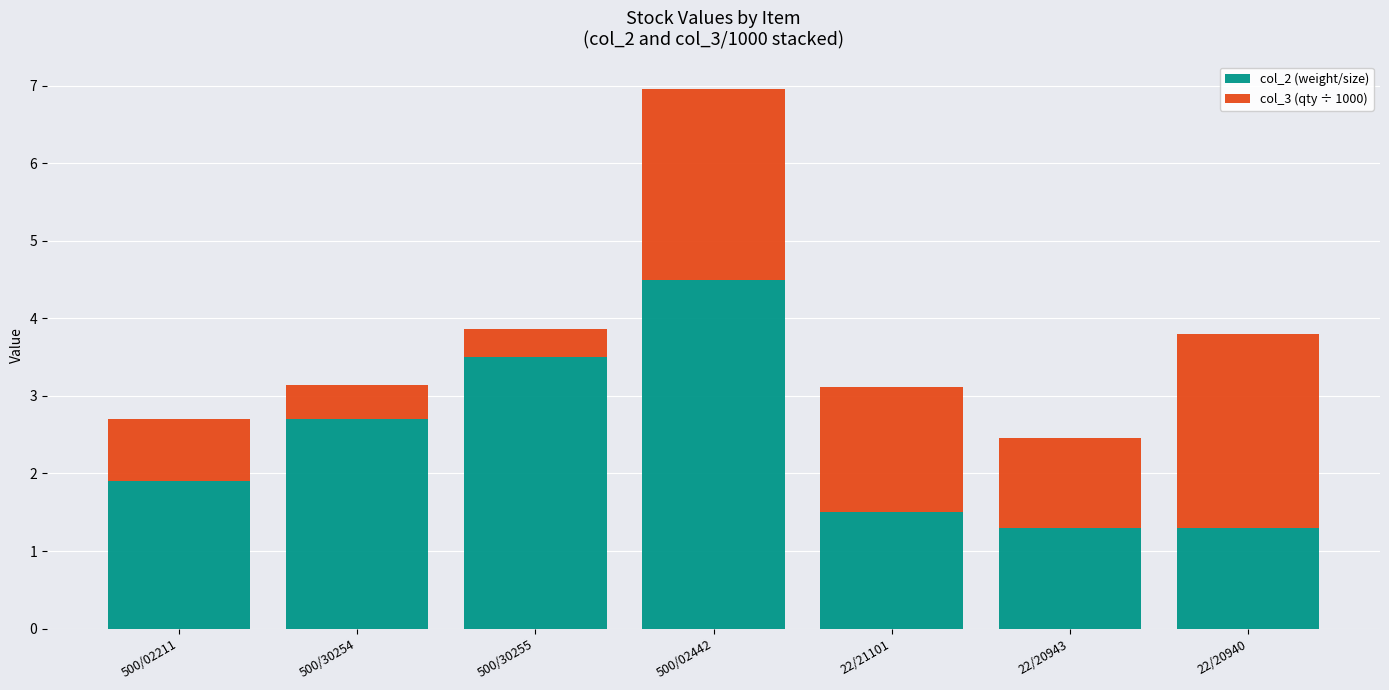

The value of col_2 (weight/size) at 22/20943 is 0.7. True or false?

False